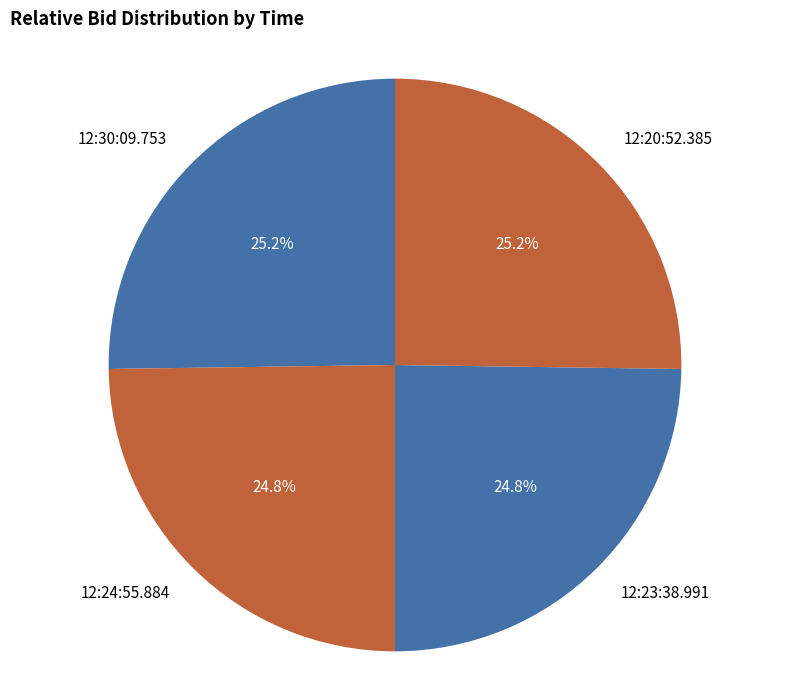

Combined, what portion of the pie is 12:30:09.753 and 12:20:52.385?

50.4%